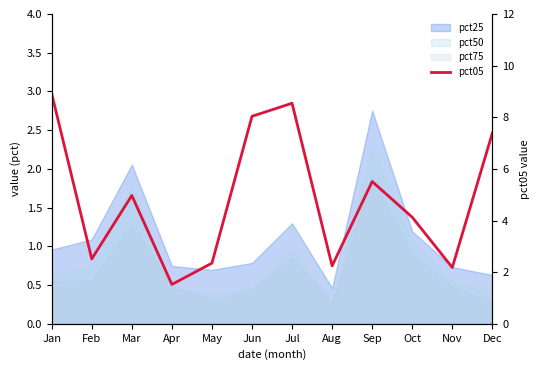

True or false: the data shows 7.1 at Mar.

False